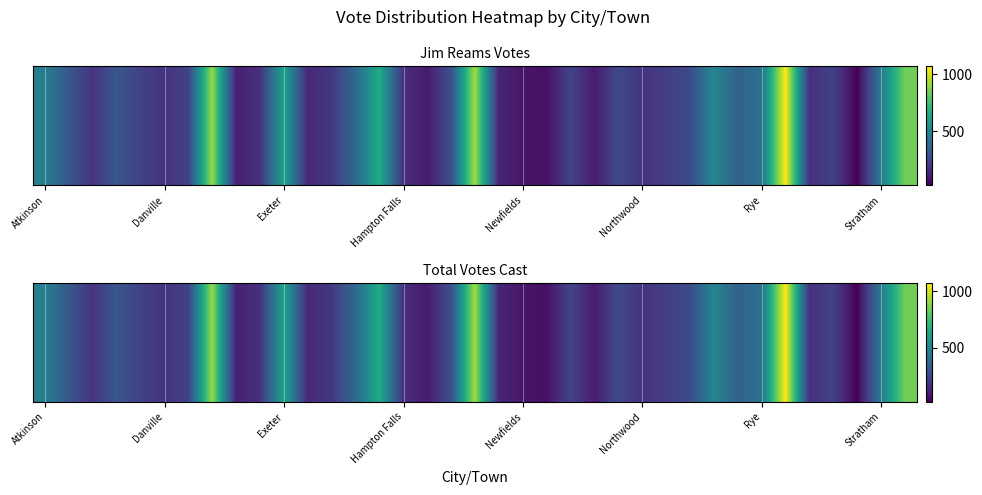

What is the maximum value shown in the chart?

1072